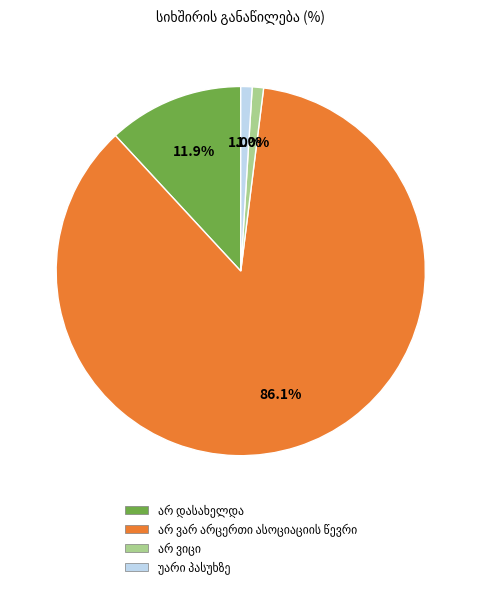

Is there any slice that represents more than half of the pie?

Yes